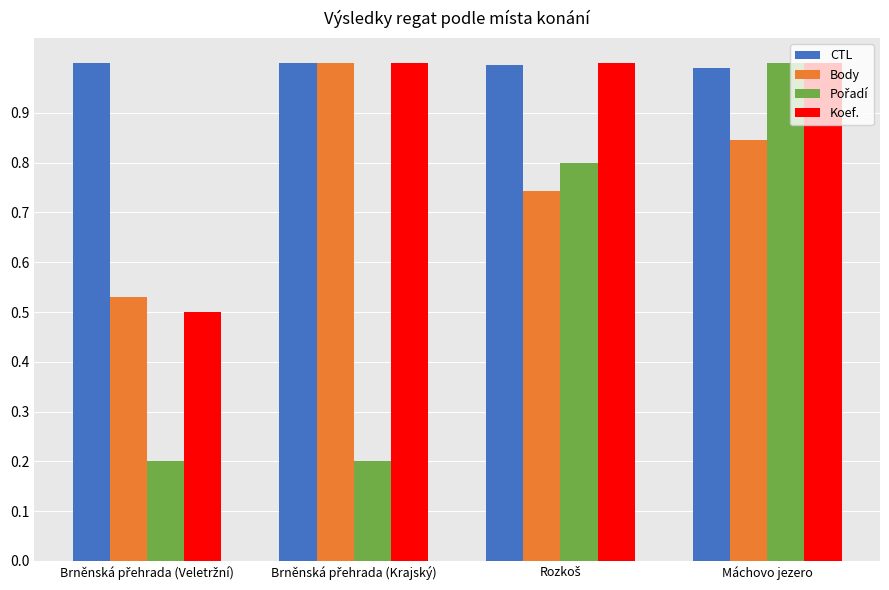

What is the total value across all series at Máchovo jezero?

3.8